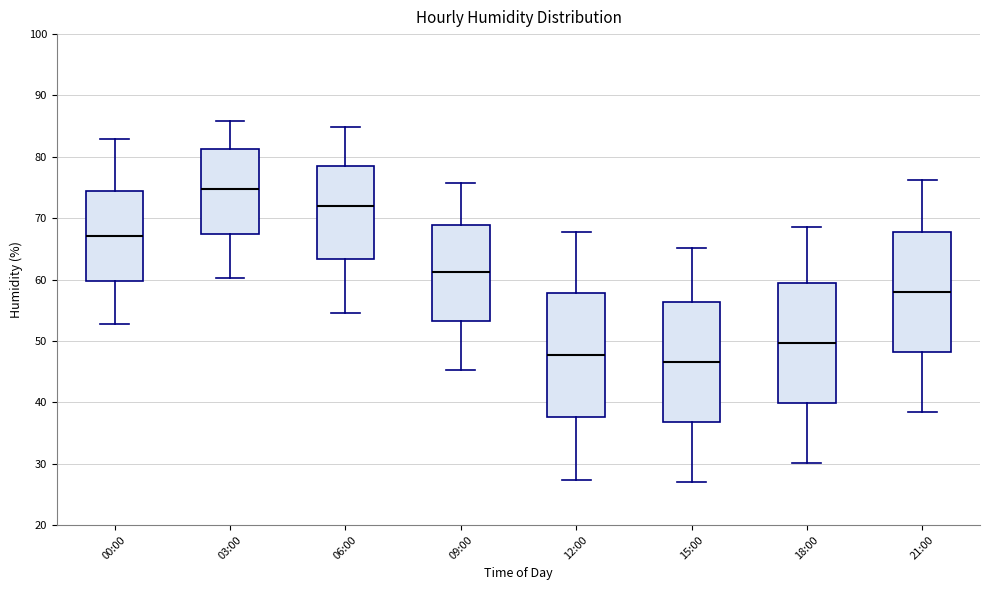

Where does the median line of the box for 00:00 sit on the y-axis? The values are not printed on the chart, so give them approximately, as read against the axis.

67